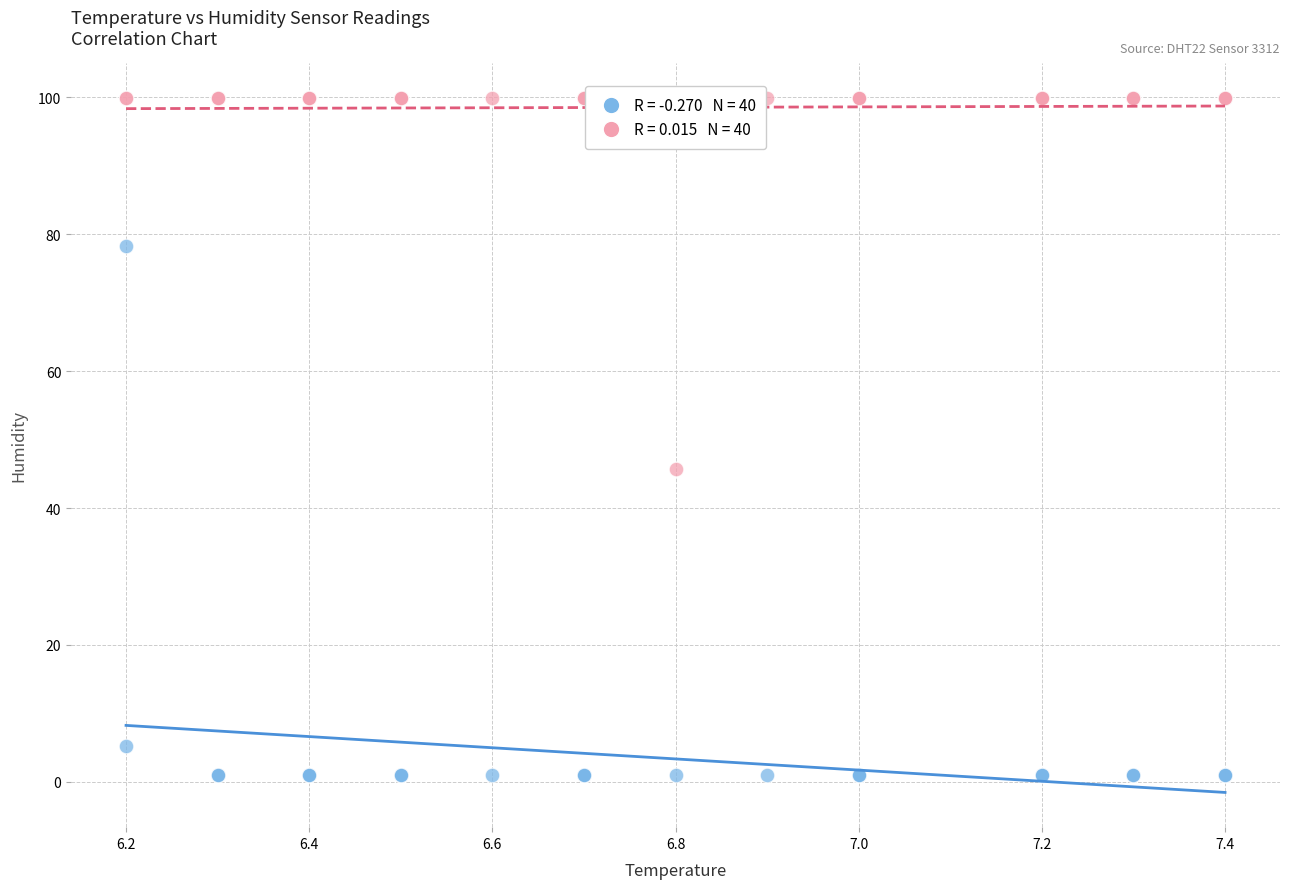

Across all series, what Y value is closest to 50?

45.7